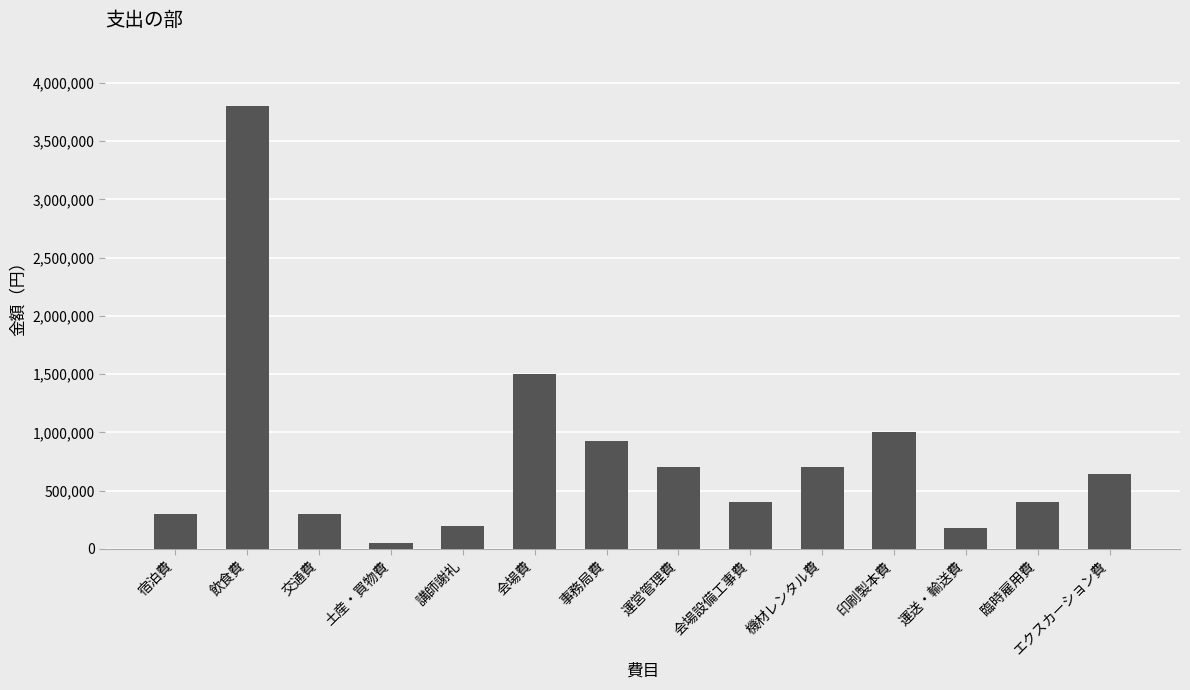

How many bars are there in total?

14